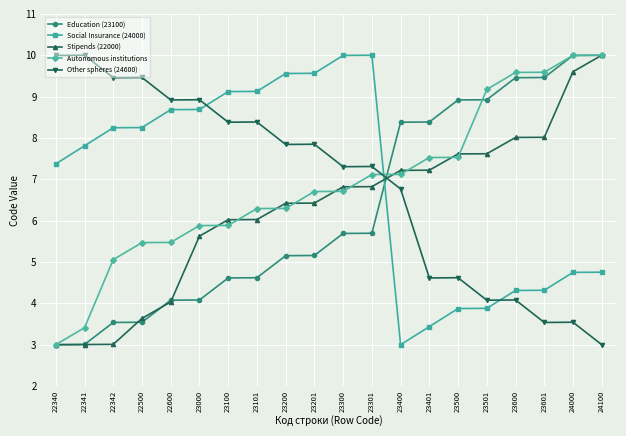

True or false: Social Insurance (24000) has more than 0 points higher than both neighbors.

True